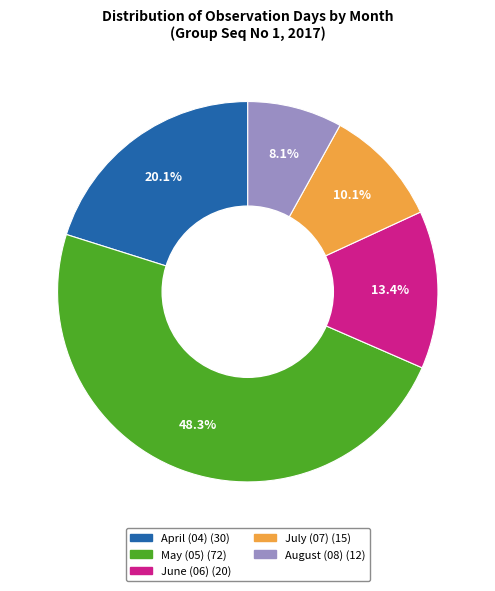

Does any single category account for the majority?

No